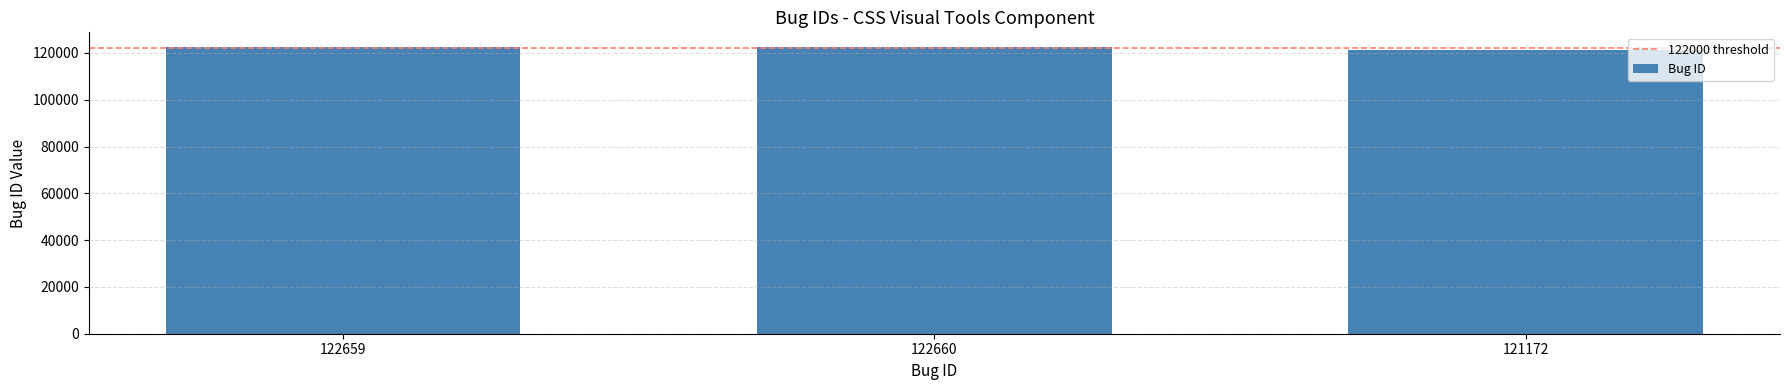

True or false: the data shows 199630 at 122660.

False